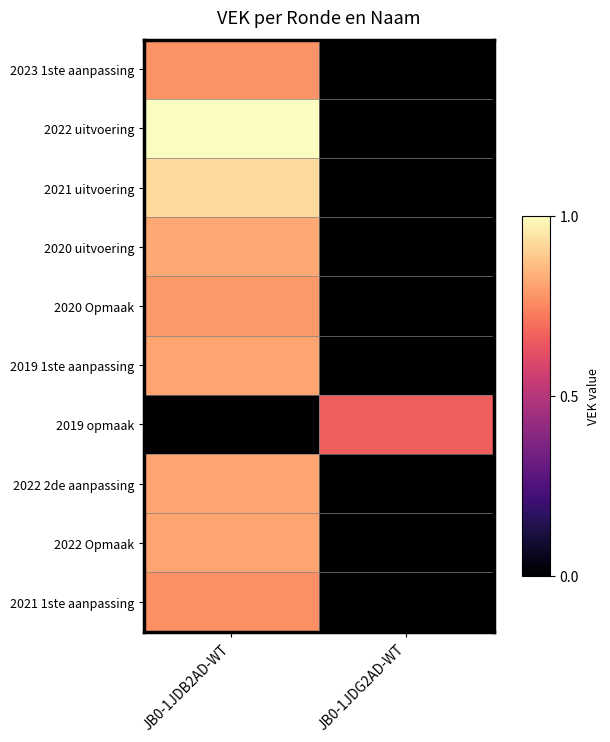

Reading left to right, what are all the values shown in this chart?

2023 1ste aanpassing: JB0-1JDB2AD-WT=0.8	JB0-1JDG2AD-WT=0.0
2022 uitvoering: JB0-1JDB2AD-WT=1.0	JB0-1JDG2AD-WT=0.0
2021 uitvoering: JB0-1JDB2AD-WT=0.9	JB0-1JDG2AD-WT=0.0
2020 uitvoering: JB0-1JDB2AD-WT=0.8	JB0-1JDG2AD-WT=0.0
2020 Opmaak: JB0-1JDB2AD-WT=0.8	JB0-1JDG2AD-WT=0.0
2019 1ste aanpassing: JB0-1JDB2AD-WT=0.8	JB0-1JDG2AD-WT=0.0
2019 opmaak: JB0-1JDB2AD-WT=0.0	JB0-1JDG2AD-WT=0.7
2022 2de aanpassing: JB0-1JDB2AD-WT=0.8	JB0-1JDG2AD-WT=0.0
2022 Opmaak: JB0-1JDB2AD-WT=0.8	JB0-1JDG2AD-WT=0.0
2021 1ste aanpassing: JB0-1JDB2AD-WT=0.8	JB0-1JDG2AD-WT=0.0